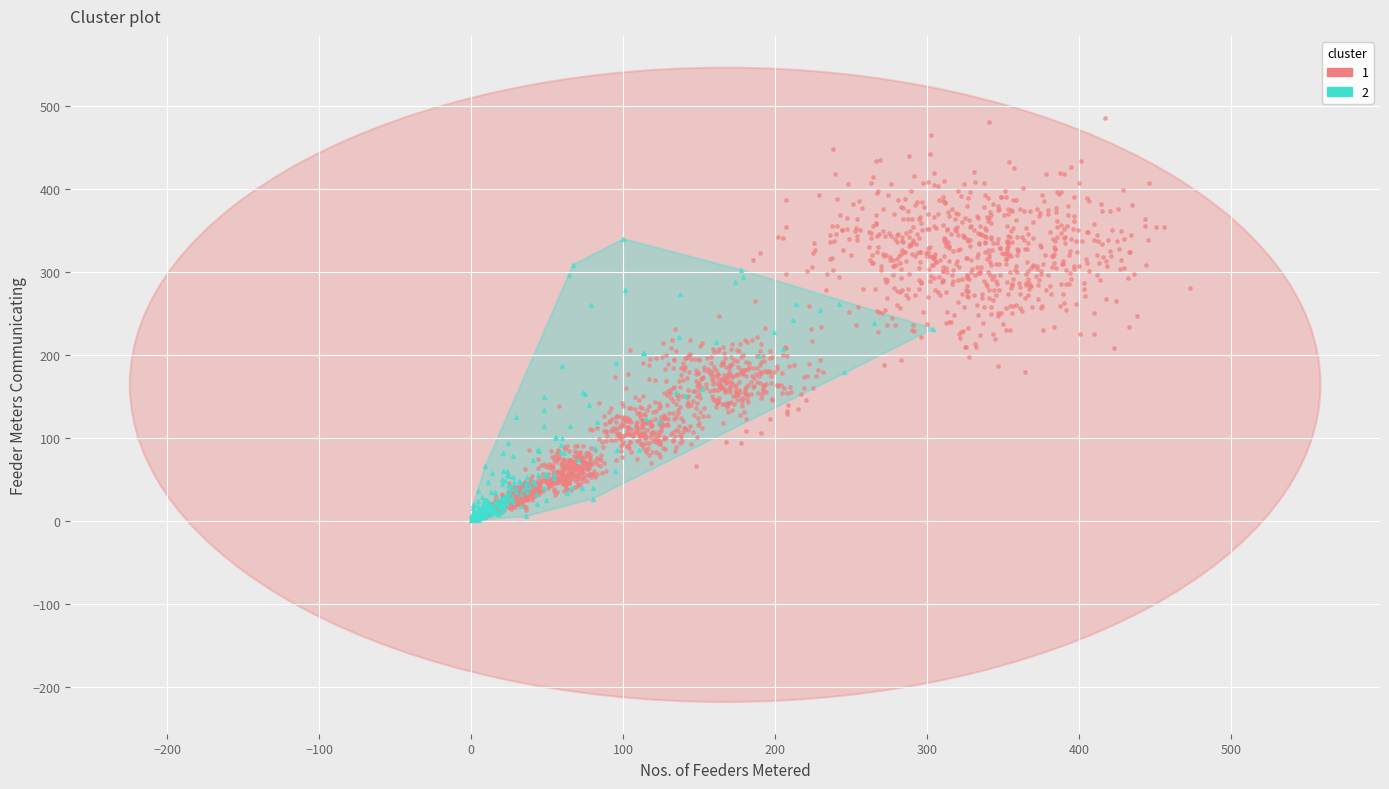

Which series contains the highest Y value?

1